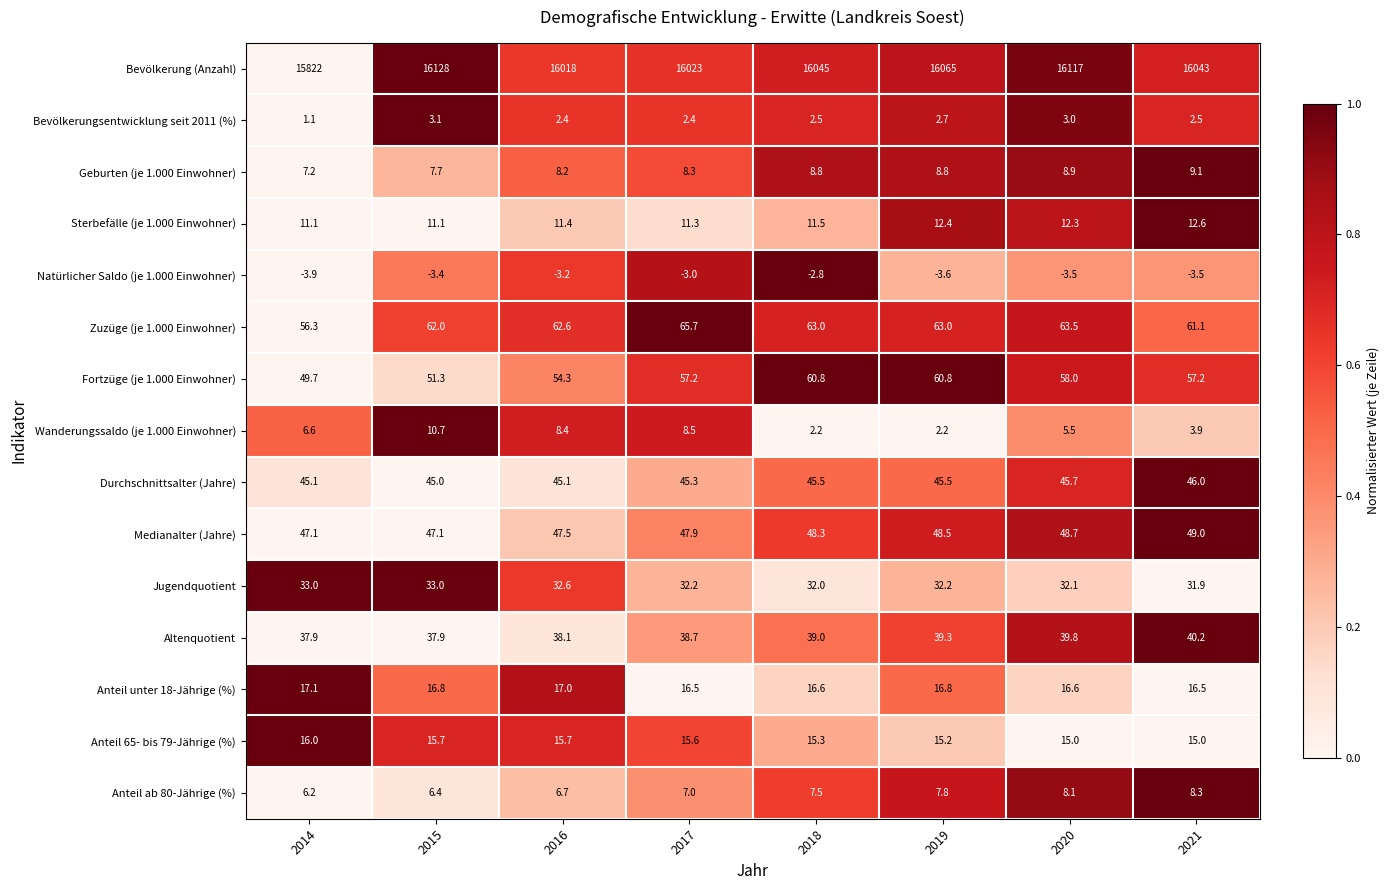

What is the total value across all series at 2016?

16364.8